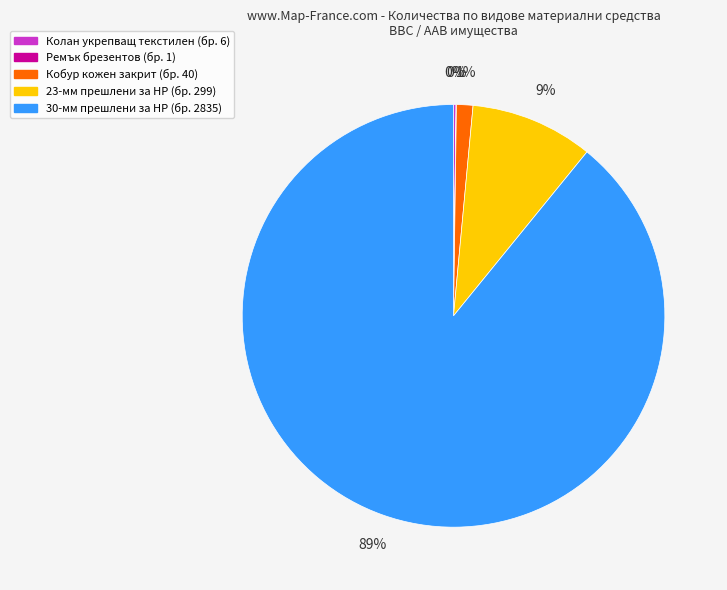

Is 30-мм прешлени за НР the majority of the pie?

Yes